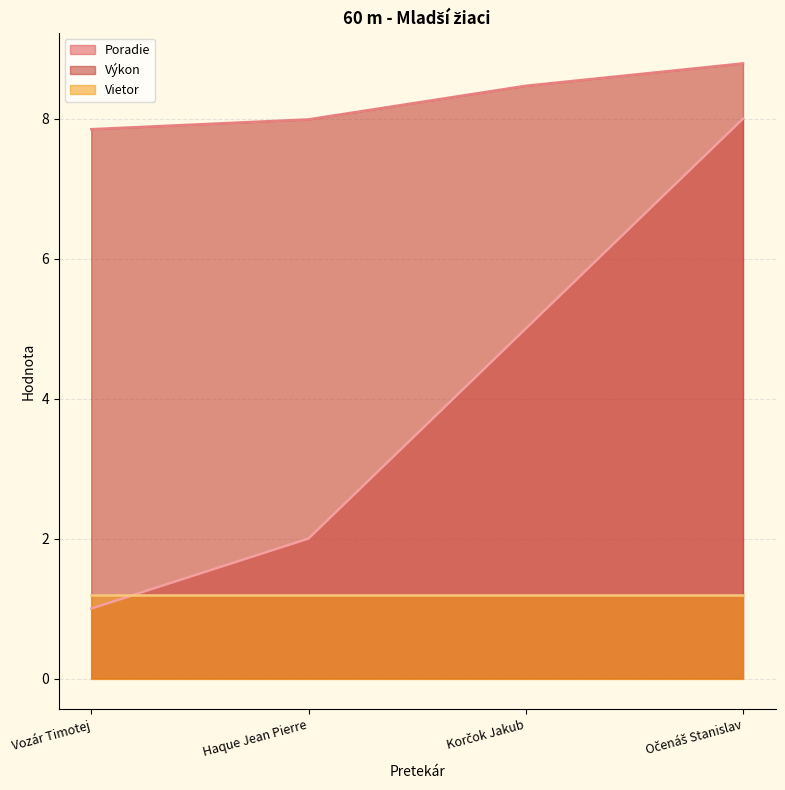

Which category has the lowest value across all series?

Vozár Timotej